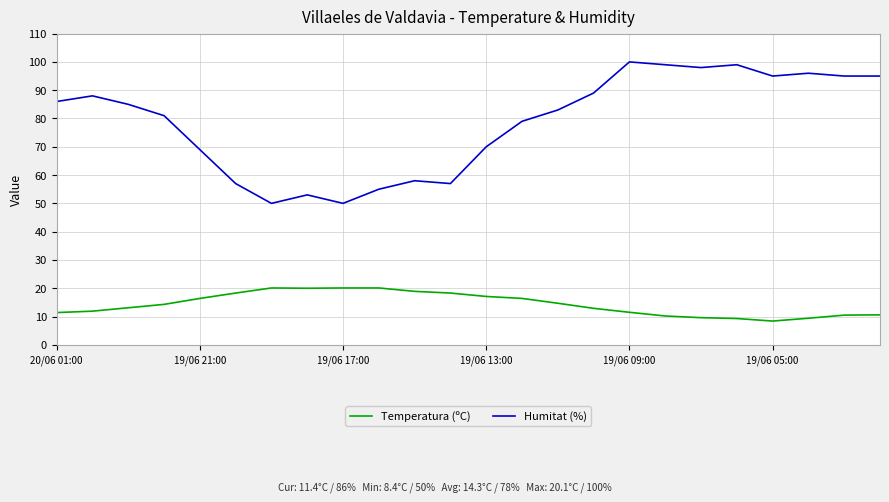

What is the sum of all Temperatura (ºC) values?

343.5